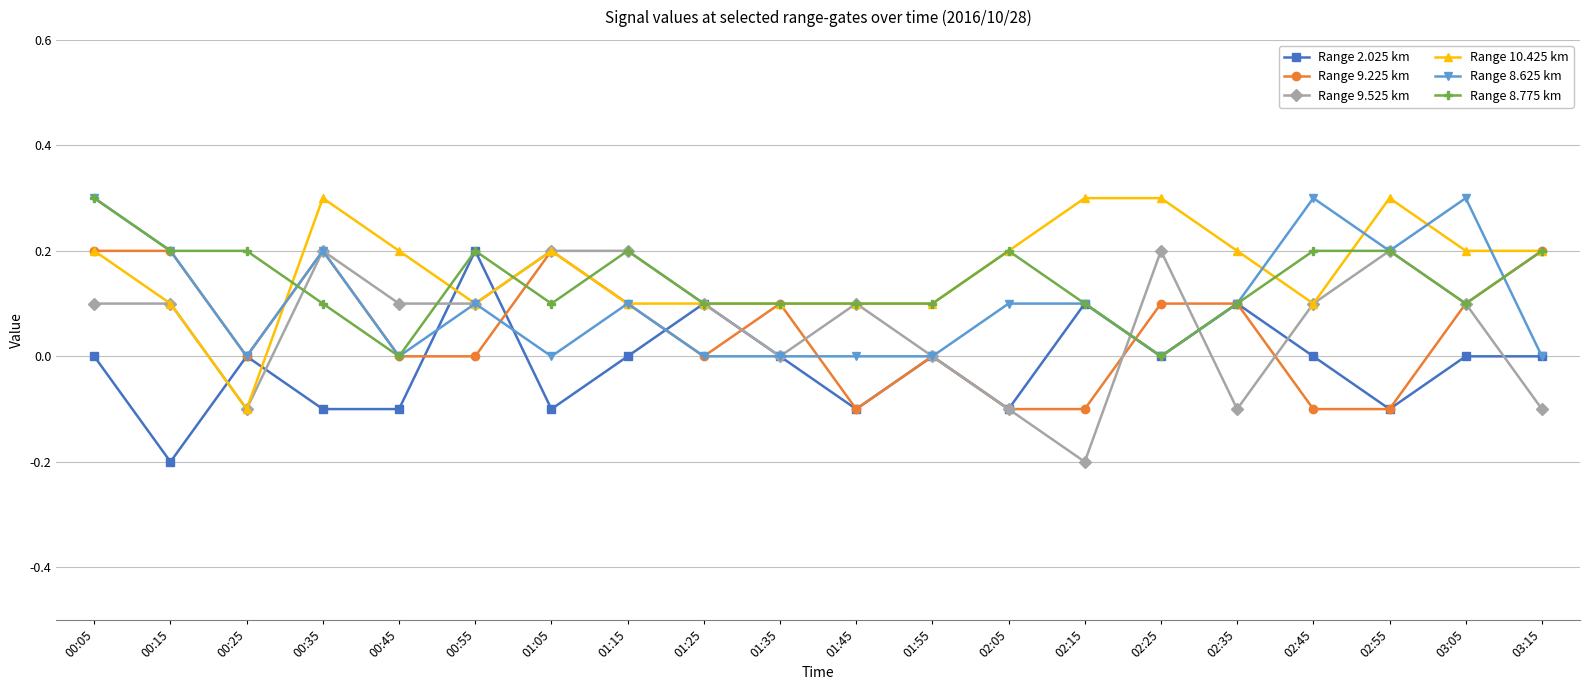

What are all the series names shown in the legend?

Range 2.025 km, Range 9.225 km, Range 9.525 km, Range 10.425 km, Range 8.625 km, Range 8.775 km